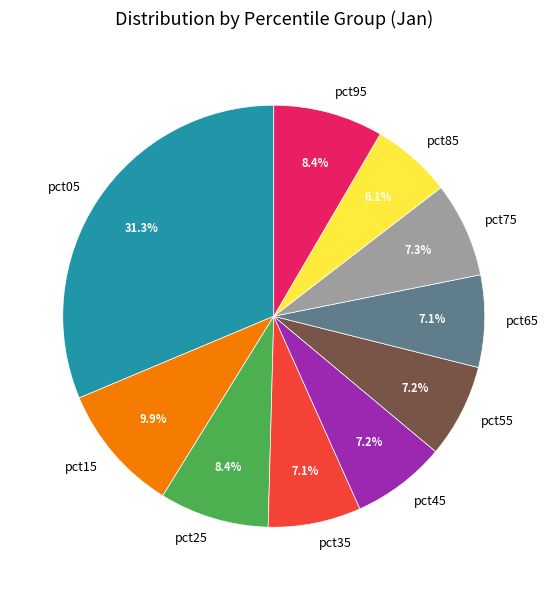

True or false: pct65 accounts for 14% of the total.

False